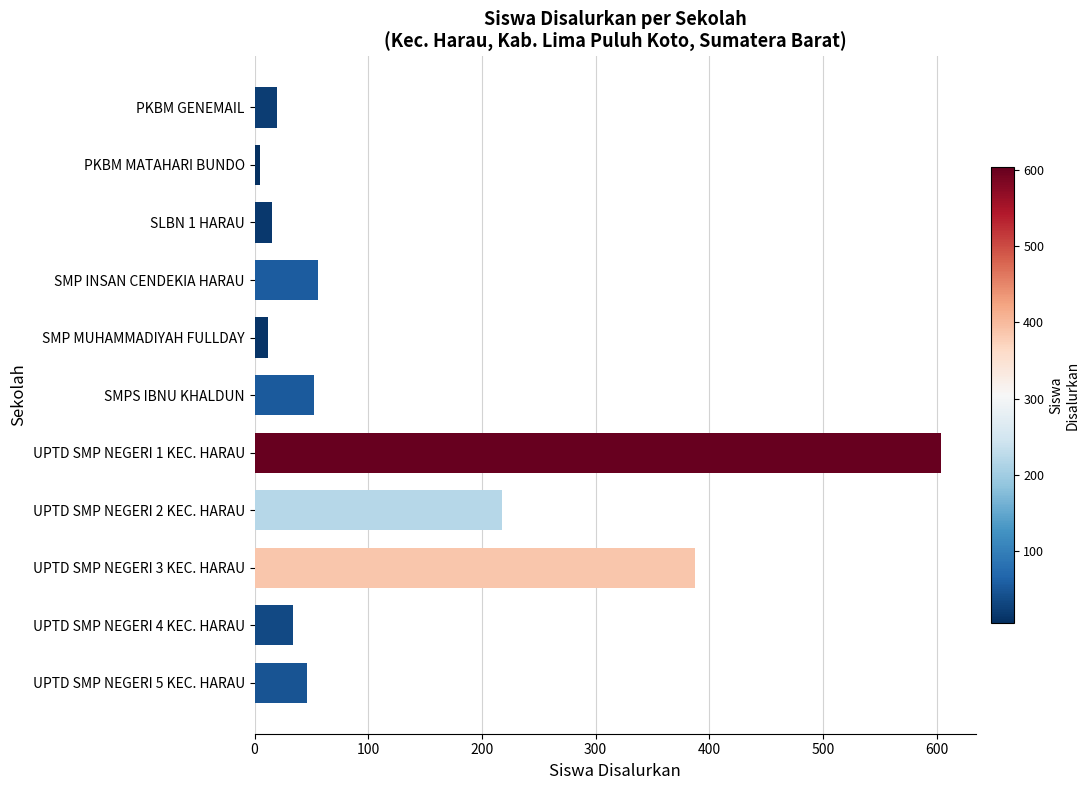

Reading bottom to top, transcribe all the data shown in this chart.

UPTD SMP NEGERI 5 KEC. HARAU=46	UPTD SMP NEGERI 4 KEC. HARAU=34	UPTD SMP NEGERI 3 KEC. HARAU=387	UPTD SMP NEGERI 2 KEC. HARAU=218	UPTD SMP NEGERI 1 KEC. HARAU=604	SMPS IBNU KHALDUN=52	SMP MUHAMMADIYAH FULLDAY=12	SMP INSAN CENDEKIA HARAU=56	SLBN 1 HARAU=15	PKBM MATAHARI BUNDO=5	PKBM GENEMAIL=20